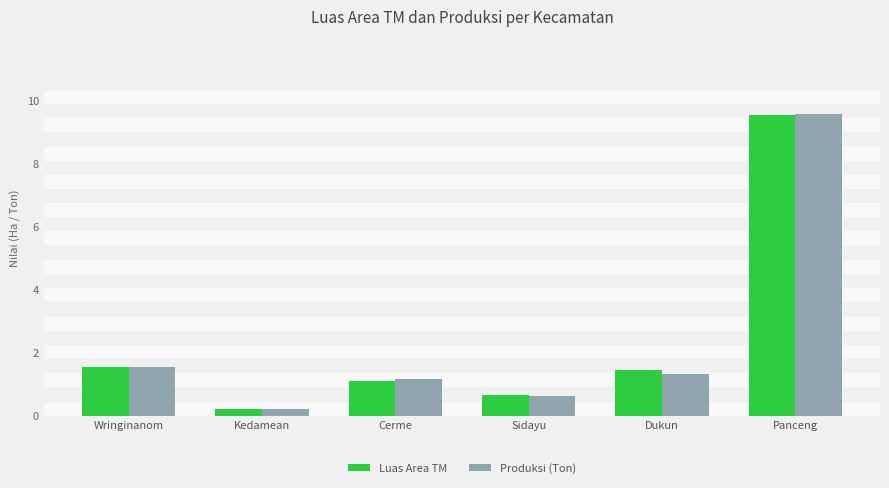

The Produksi (Ton) series shows 2.6 at Wringinanom. True or false?

False